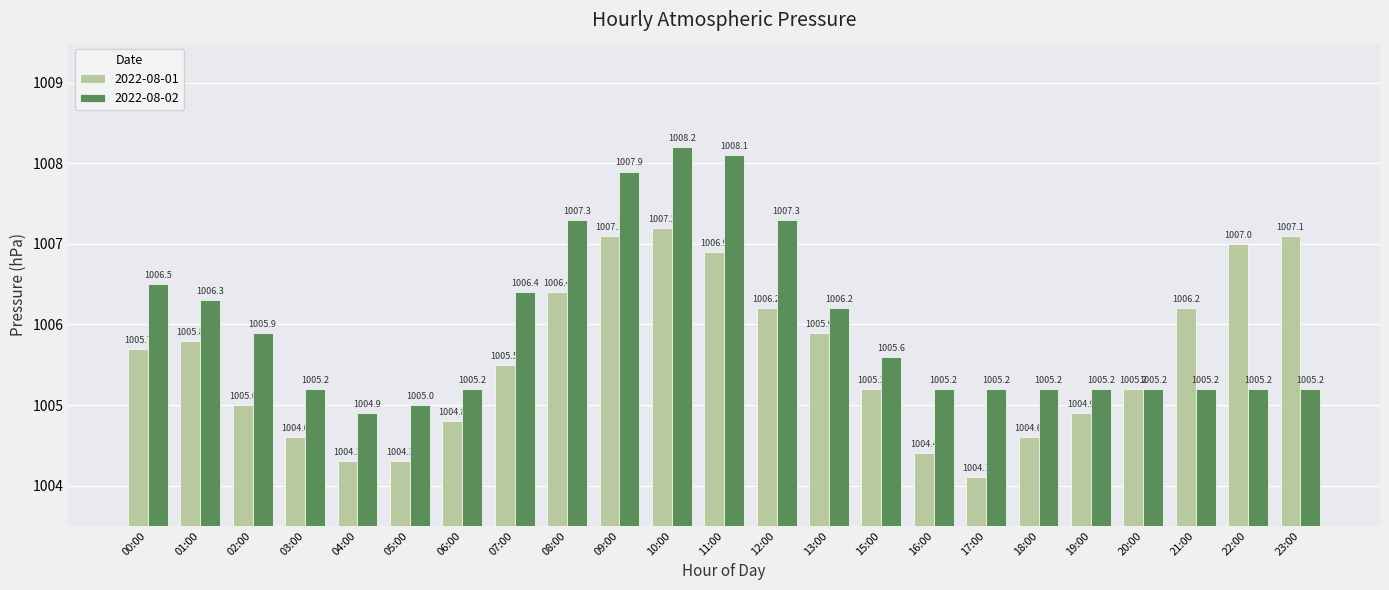

What position from the left is 21:00?

21